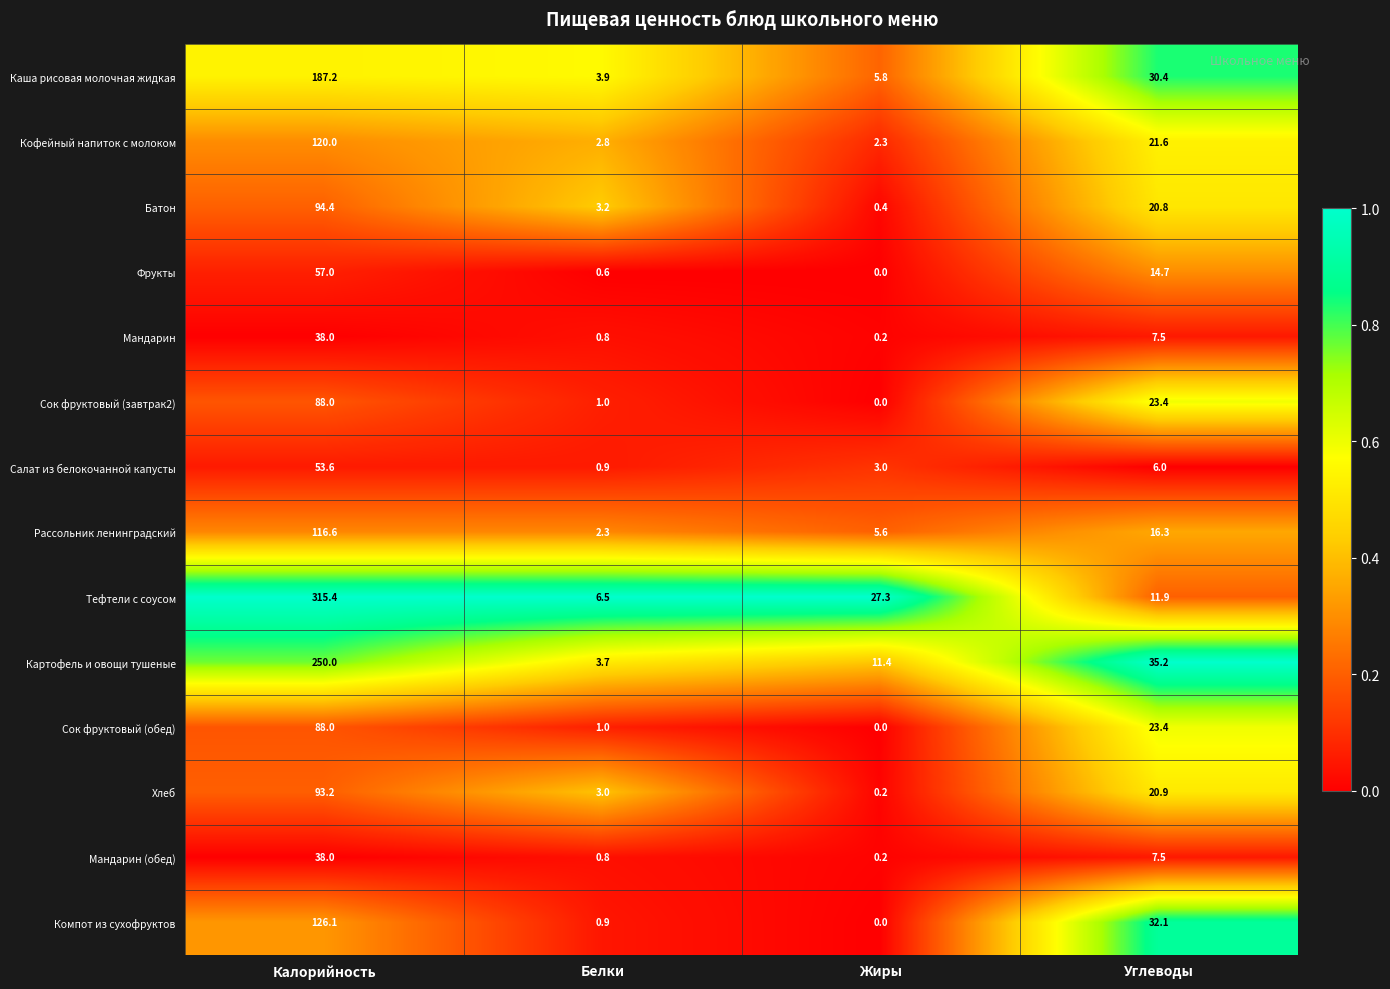

What is the sum of the Мандарин values at Калорийность and Жиры?

38.2